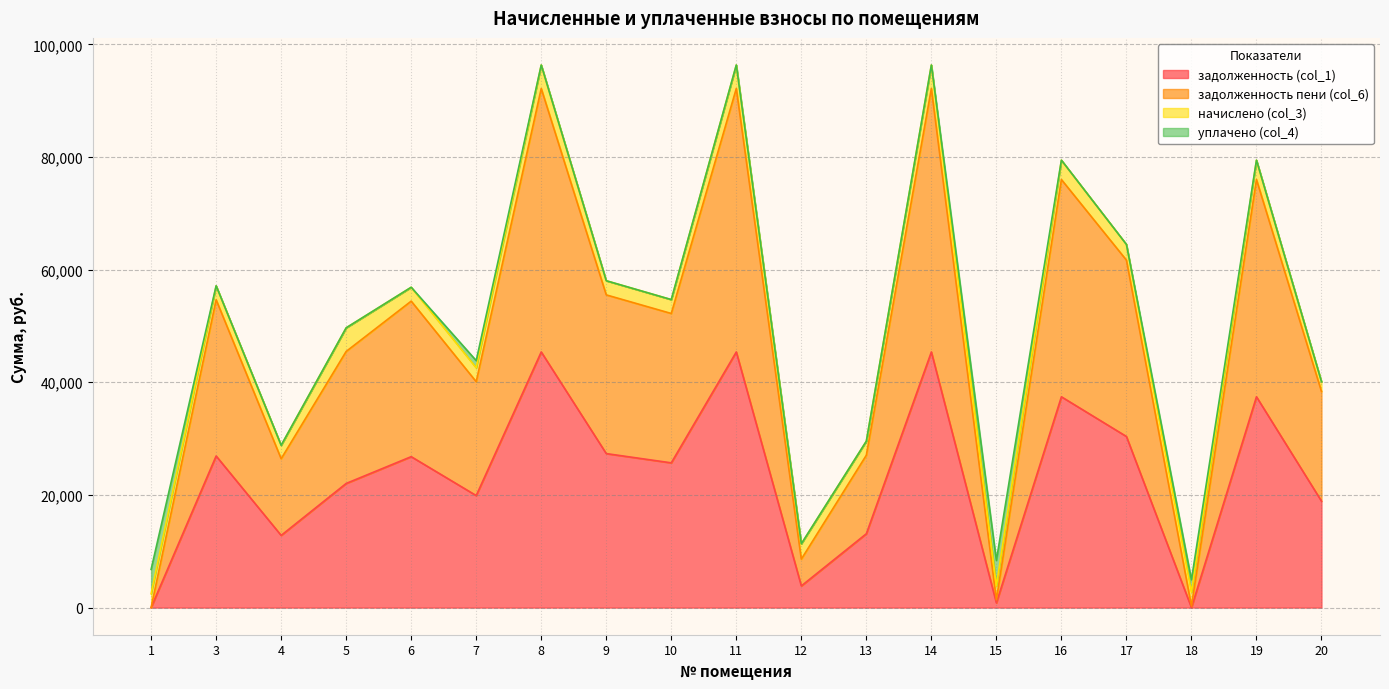

Is the value of задолженность пени (col_6) at 18 greater than the value of задолженность (col_1) at 4?

No